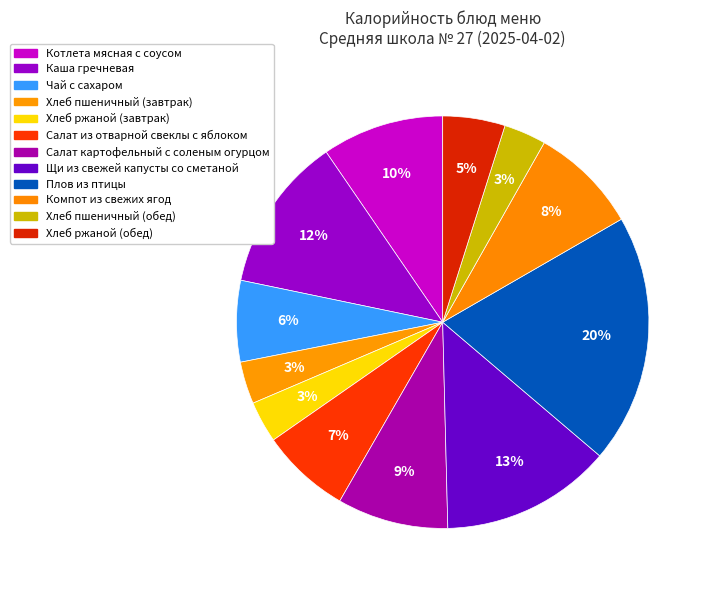

To the nearest percent, what percentage of the pie is Хлеб пшеничный (завтрак)?

3%